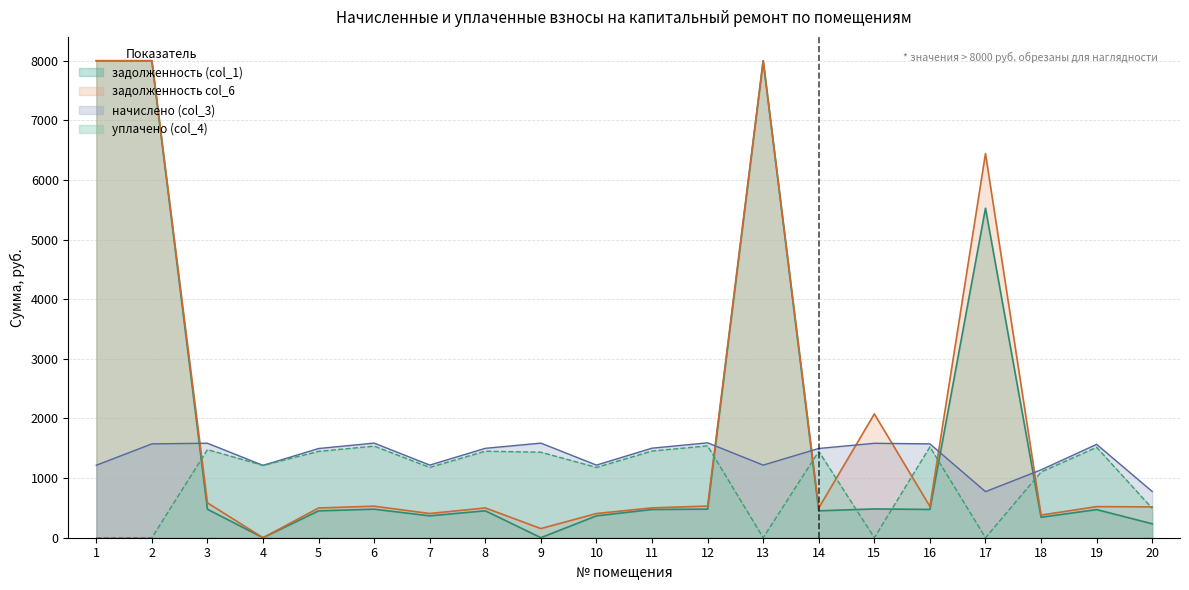

At which category is the sum across all series the highest?

2